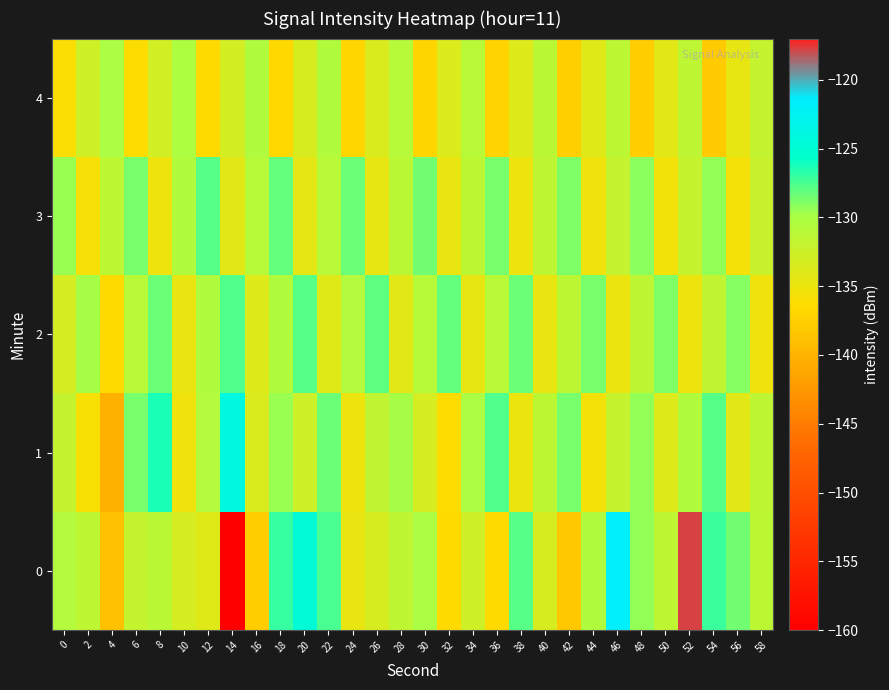

Between 2 and 36, which series saw the biggest shift?

1